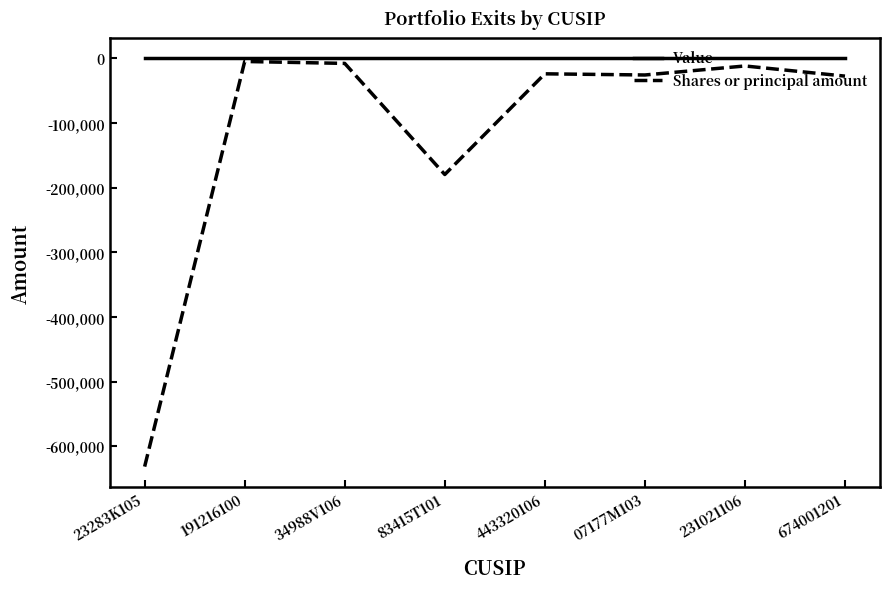

The value of Value at 191216100 is 0. True or false?

True